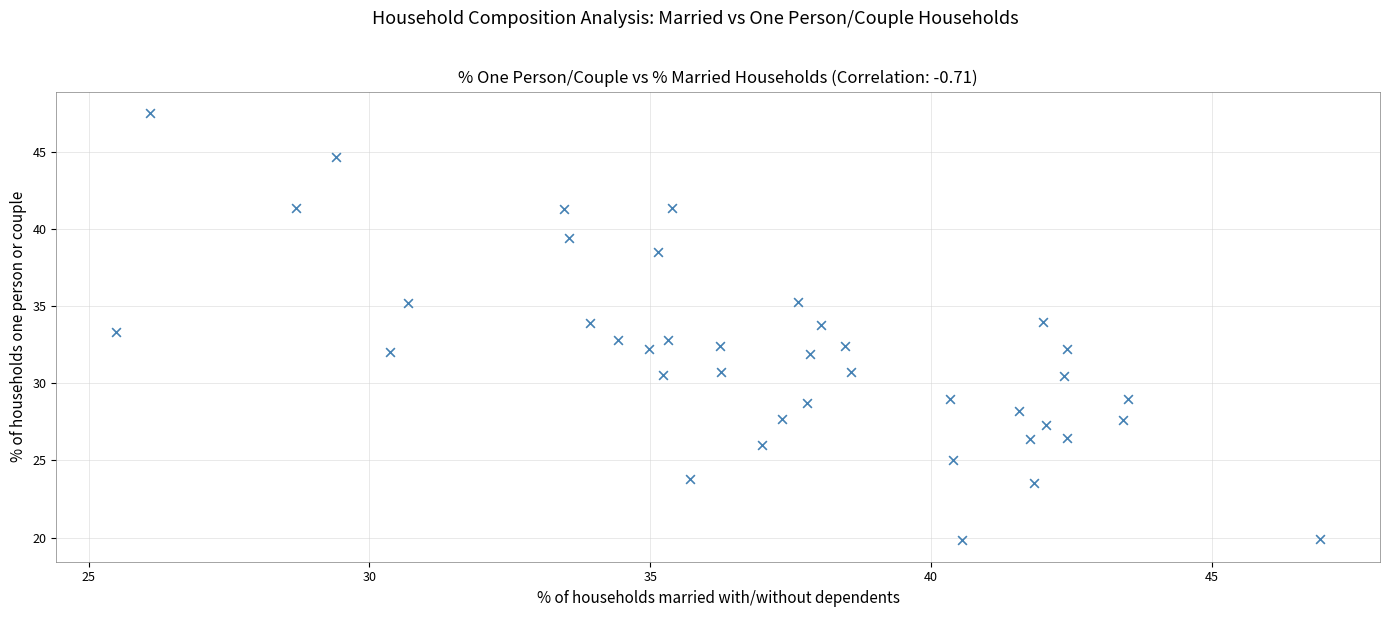

What is the range of Y values (max minus min)?

27.7